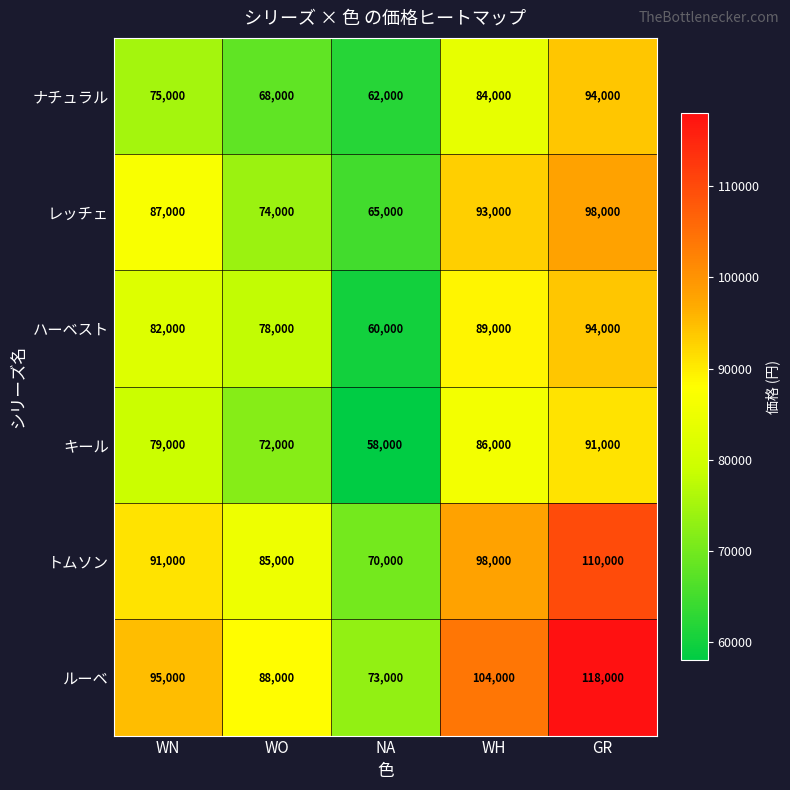

At WO, list the series in order from largest to smallest.

ルーベ, トムソン, ハーベスト, レッチェ, キール, ナチュラル